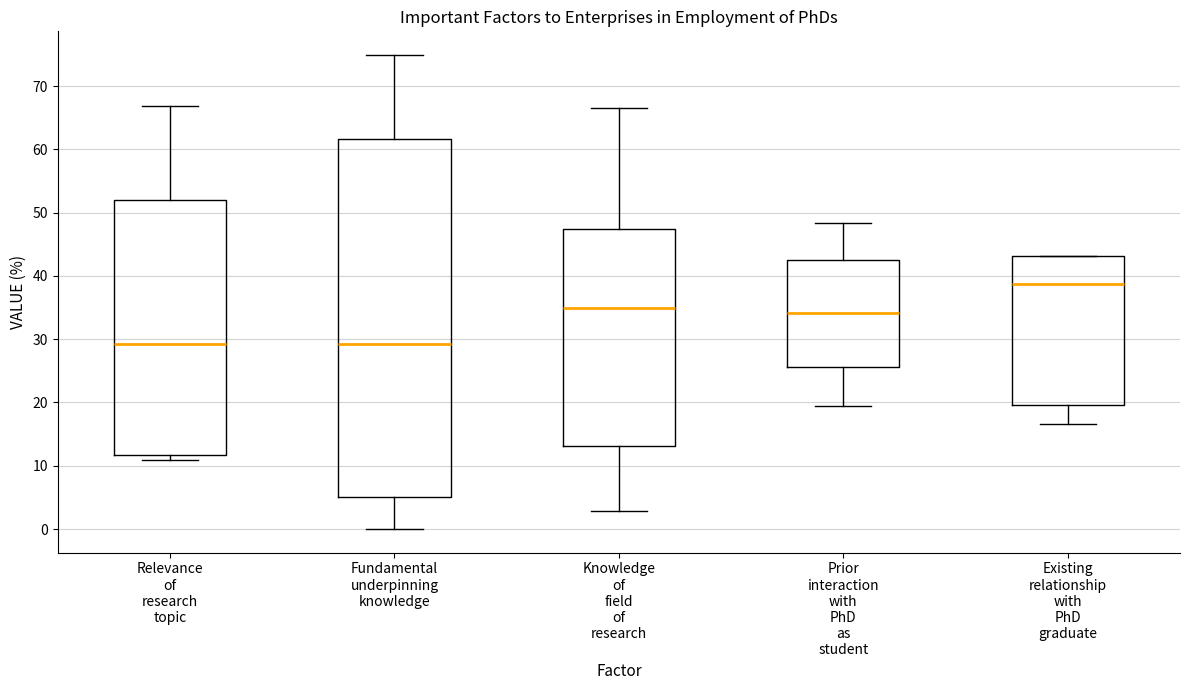

Where is the upper edge of the box for Knowledge of field of research on the y-axis? The values are not printed on the chart, so give them approximately, as read against the axis.

47